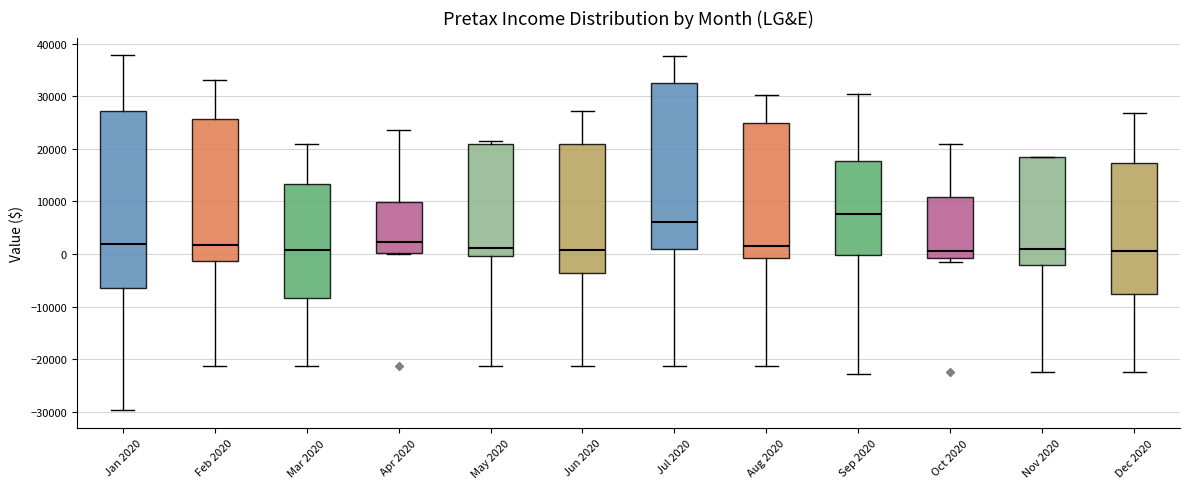

Where is the lower edge of the box for Oct 2020 on the y-axis? The values are not printed on the chart, so give them approximately, as read against the axis.

-1000